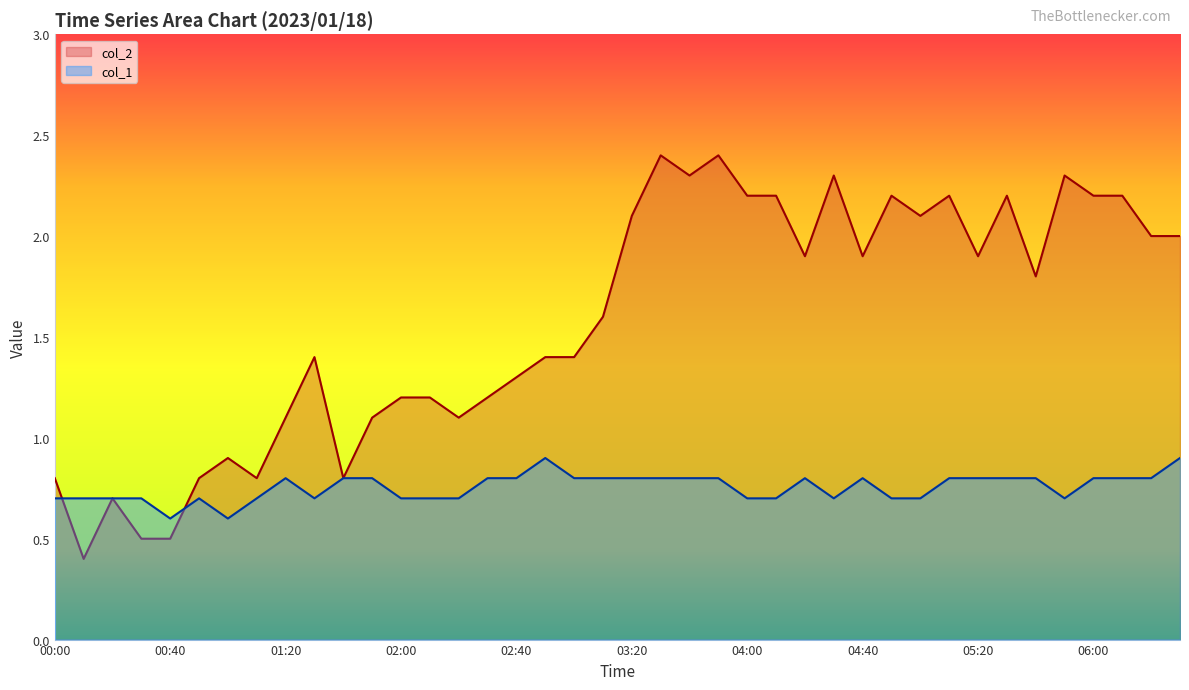

What is the value of the col_2 point at the 3rd from the left?

0.7